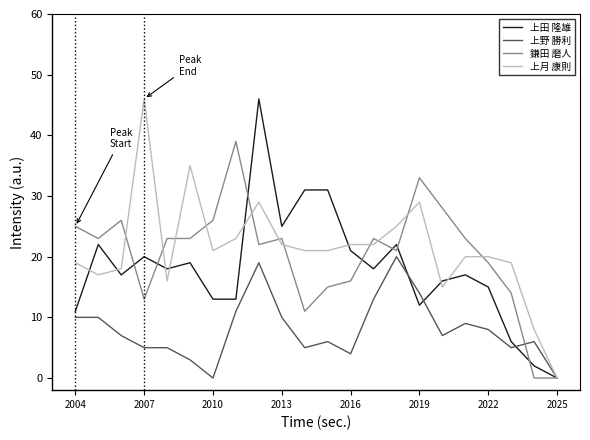

What is the highest value of the 鎌田 磨人 series?

39